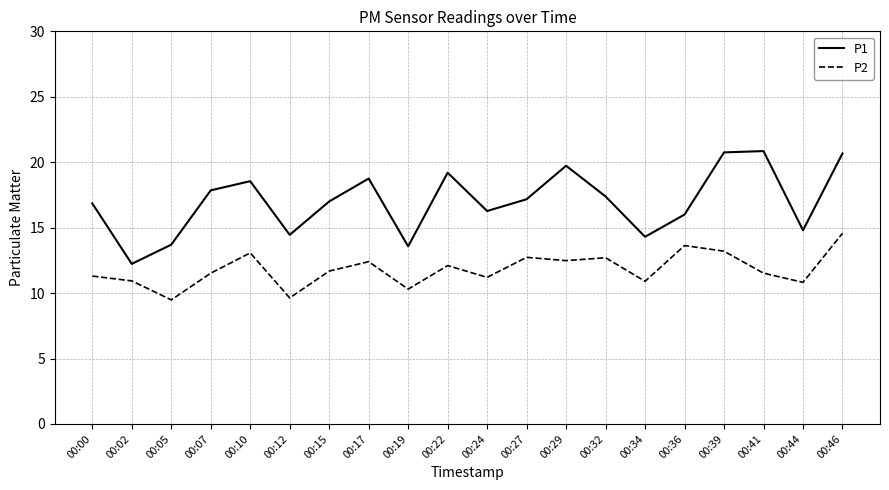

What is the maximum value for P1?

20.9